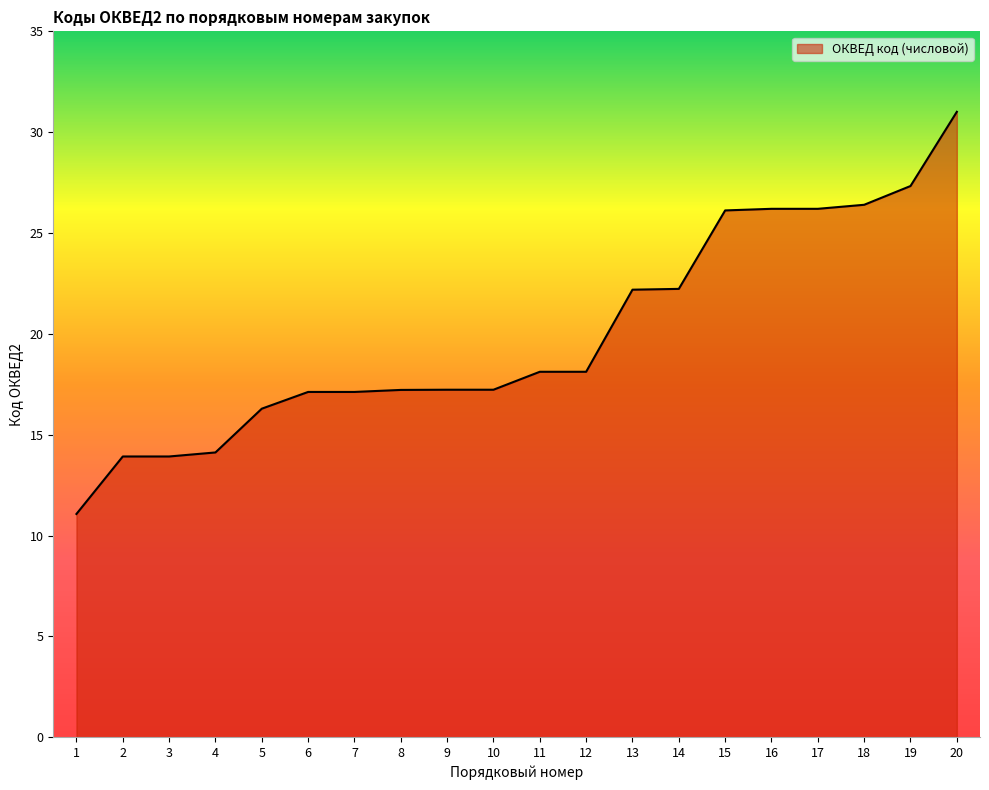

What is the maximum value shown in the chart?

31.0